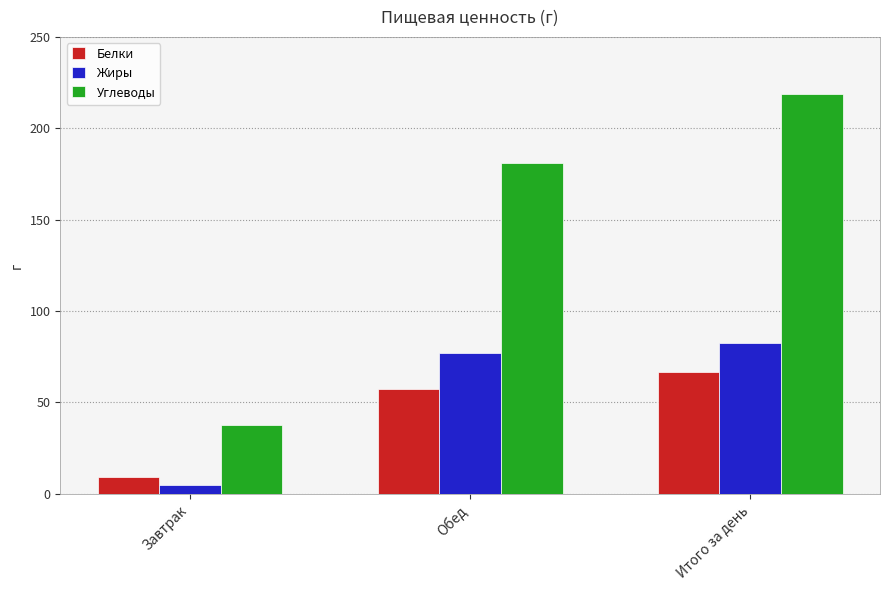

How many values in the Жиры series are below 77?

1